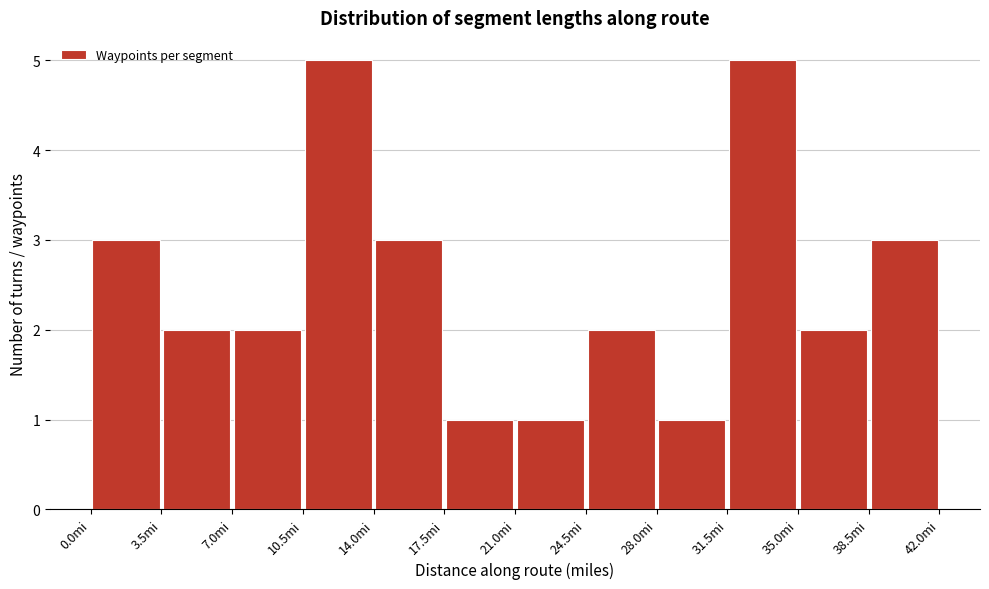

Reading left to right, list every bar in this chart as the range it spans on the x-axis followed by its height. The values are not printed on the chart, so give them approximately, as read against the axis.

0.0 to 3.5: 3
3.5 to 7.0: 2
7.0 to 10.5: 2
10.5 to 14.0: 5
14.0 to 17.5: 3
17.5 to 21.0: 1
21.0 to 24.5: 1
24.5 to 28.0: 2
28.0 to 31.5: 1
31.5 to 35.0: 5
35.0 to 38.5: 2
38.5 to 42.0: 3